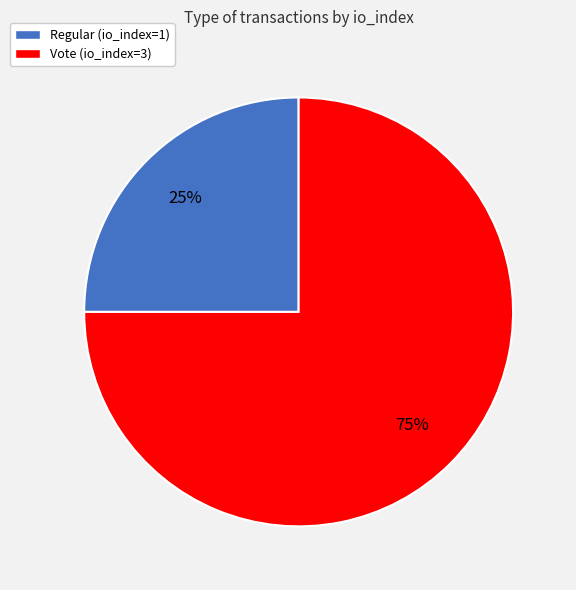

Which slice is the largest?

Vote (io_index=3)